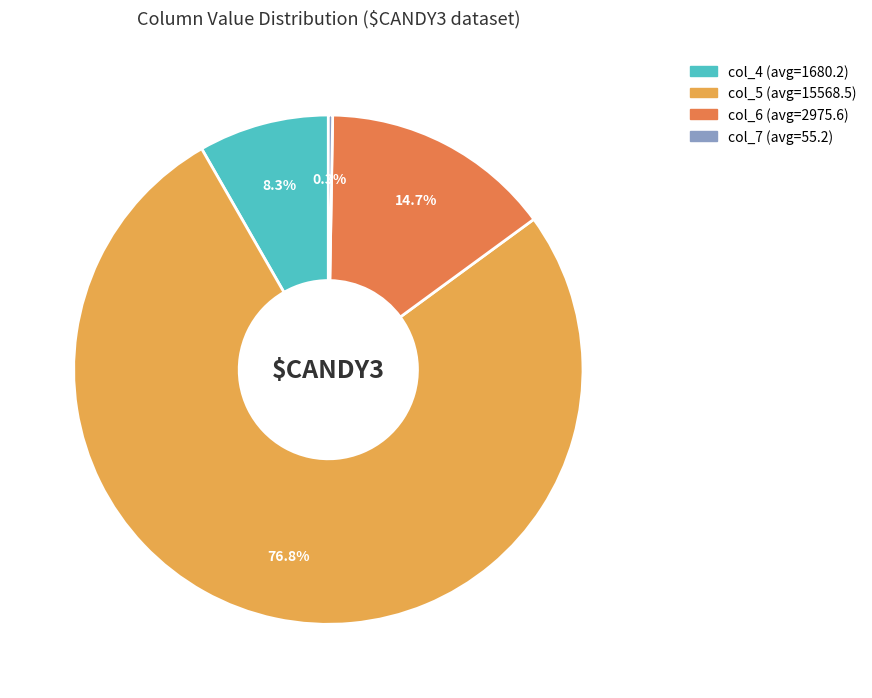

Is there any slice that represents more than half of the pie?

Yes